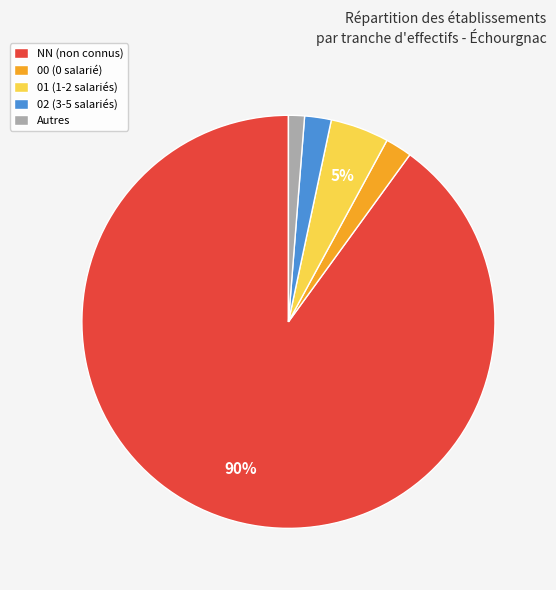

Which has a higher value, 00 (0 salarié) or 01 (1-2 salariés)?

01 (1-2 salariés)